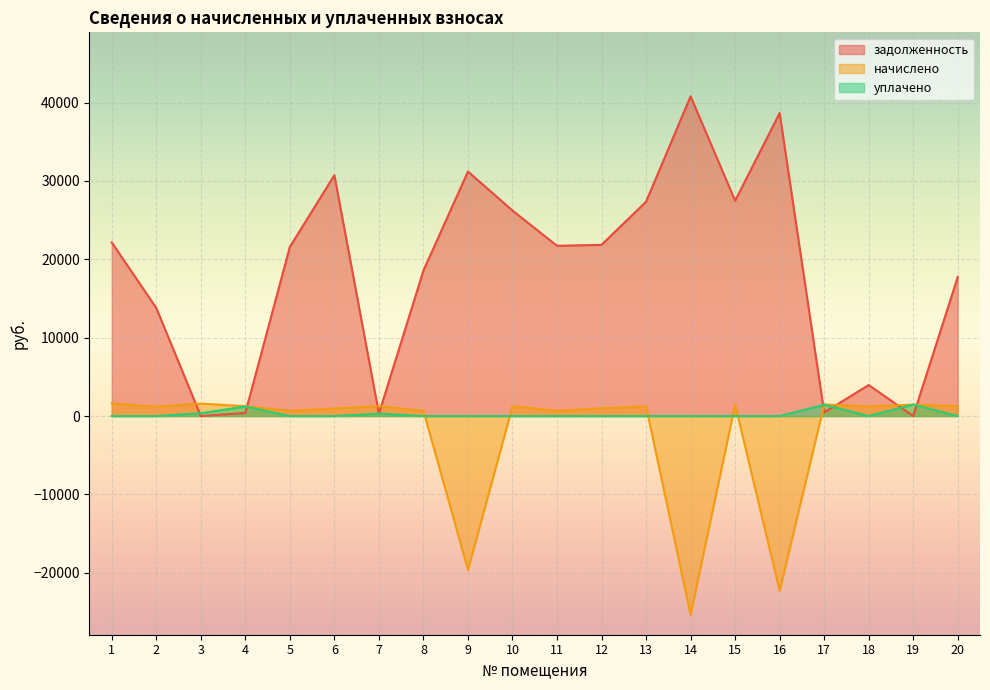

Reading left to right, extract all data points from this chart.

задолженность: 1=22157.5	2=13794.0	3=0.0	4=387.5	5=21599.5	6=30735.2	7=308.5	8=18573.0	9=31206.5	10=26227.9	11=21728.5	12=21851.2	13=27357.5	14=40810.8	15=27480.2	16=38666.1	17=458.8	18=3959.4	19=0.0	20=17743.4
начислено: 1=1613.5	2=1195.2	3=1591.6	4=1245.0	5=667.3	6=968.1	7=1255.0	8=669.3	9=-19640.3	10=1255.0	11=671.3	12=984.1	13=1237.0	14=-25373.3	15=1470.1	16=-22296.7	17=1474.1	18=1219.1	19=1454.2	20=1255.0
уплачено: 1=0.0	2=0.0	3=363.6	4=1217.5	5=0.0	6=0.0	7=308.5	8=0.0	9=0.0	10=0.0	11=0.0	12=0.0	13=0.0	14=0.0	15=0.0	16=0.0	17=1441.5	18=0.0	19=1470.1	20=0.0